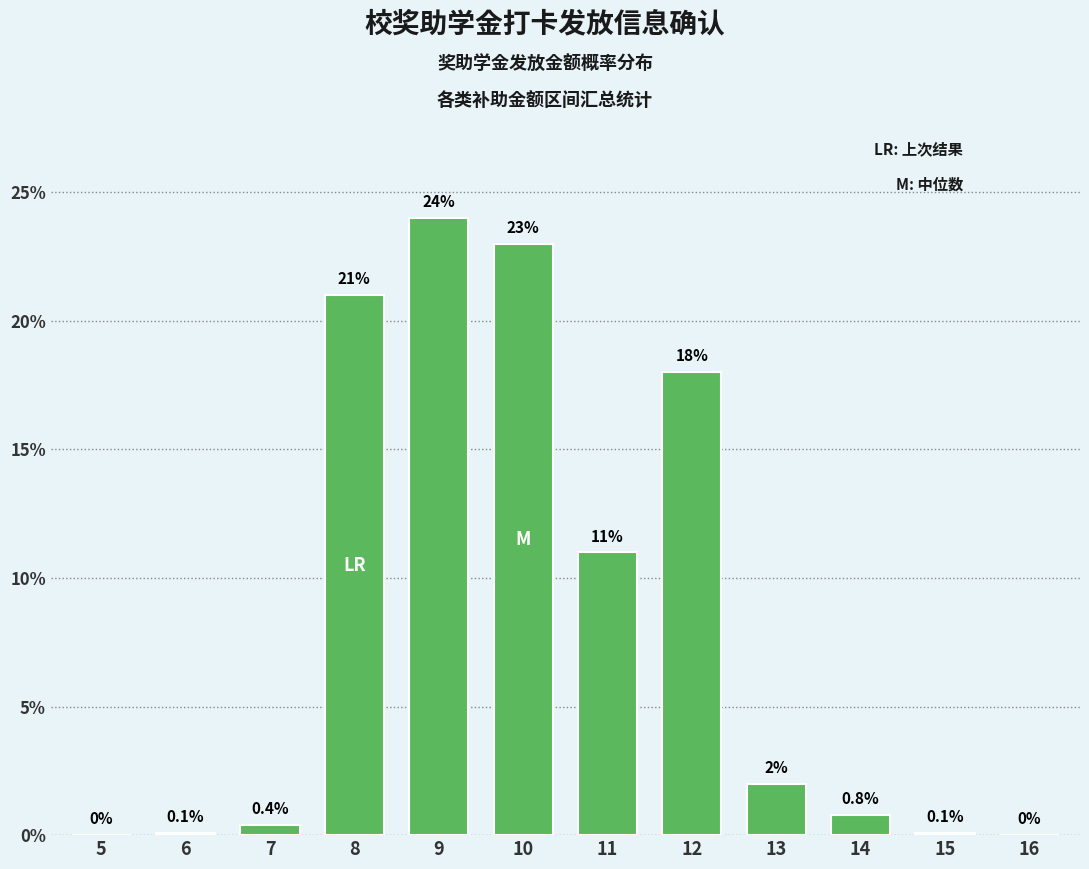

Reading left to right, what are all the values shown in this chart?

5=0.0	6=0.1	7=0.4	8=21.0	9=24.0	10=23.0	11=11.0	12=18.0	13=2.0	14=0.8	15=0.1	16=0.0